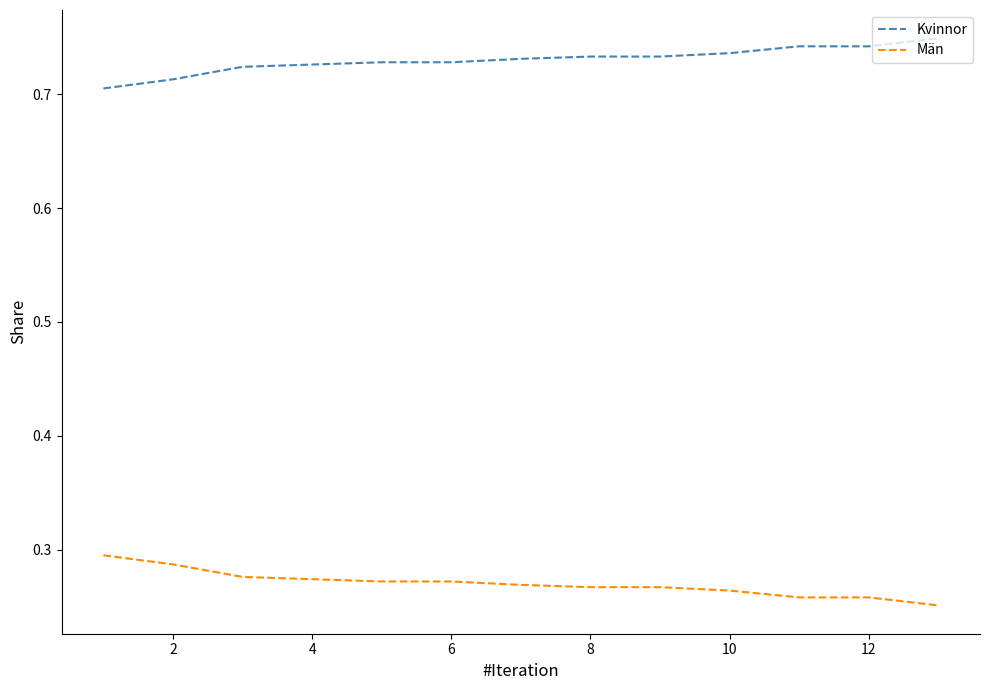

Which series has the largest total across all categories?

Kvinnor